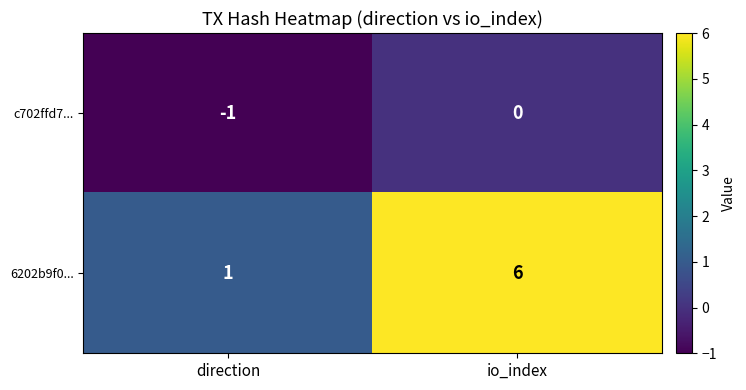

At which category is the sum across all series the highest?

io_index